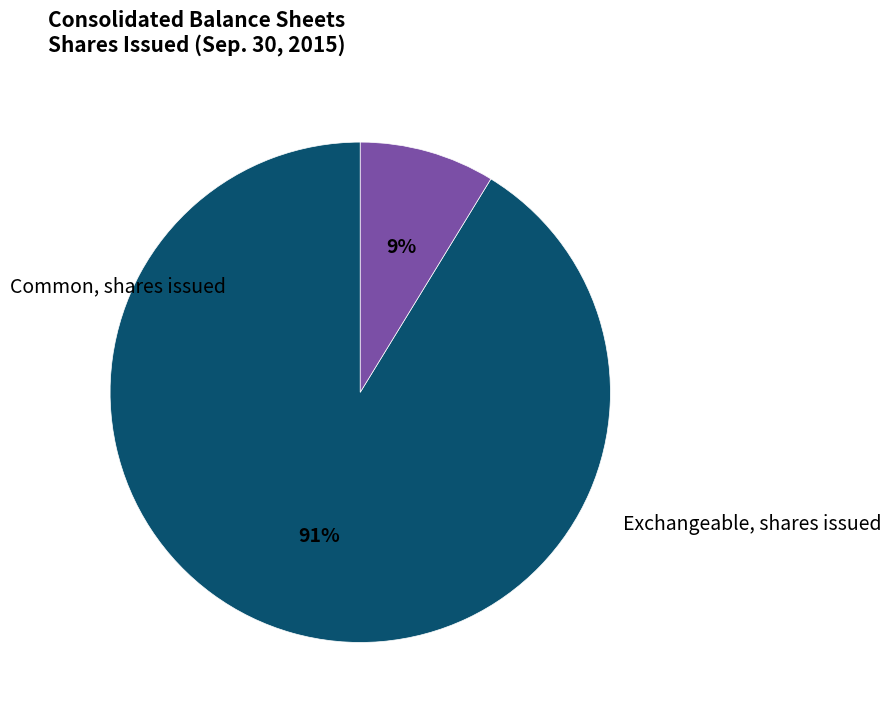

How many segments does this pie chart have?

2